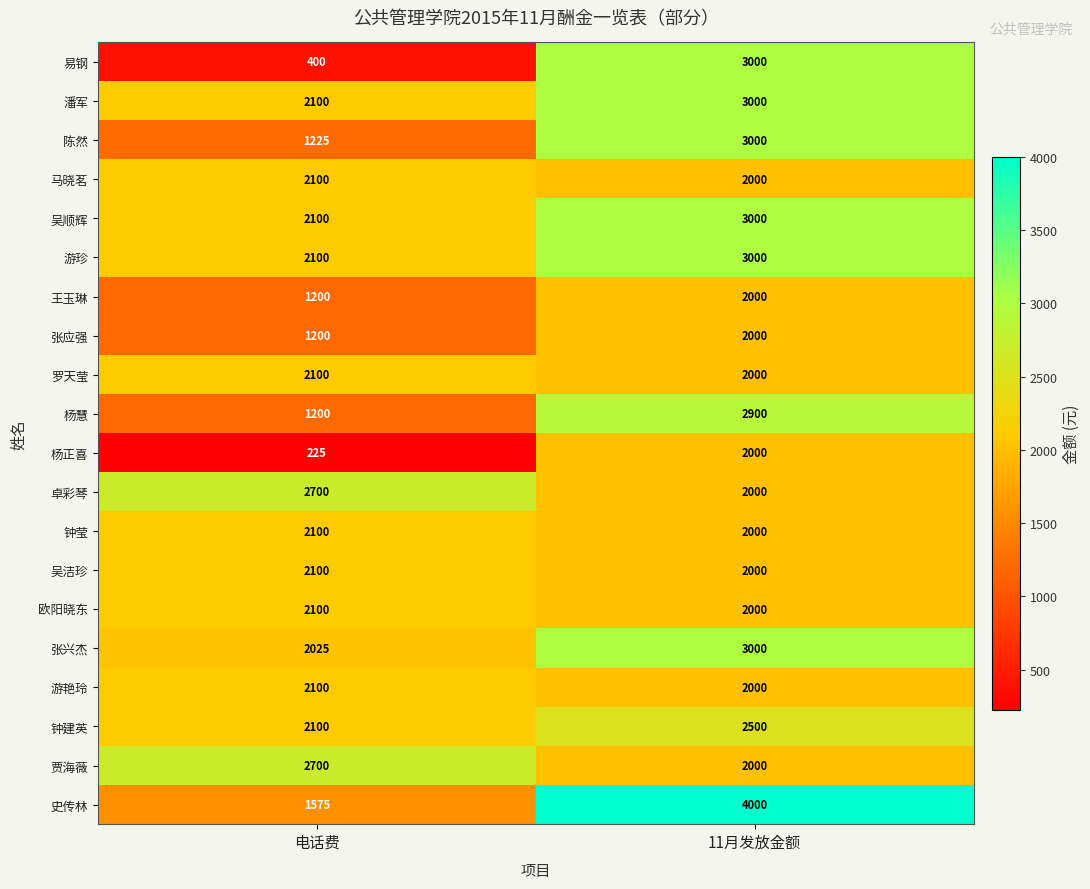

The value of 钟建英 at 电话费 is 2100. True or false?

True